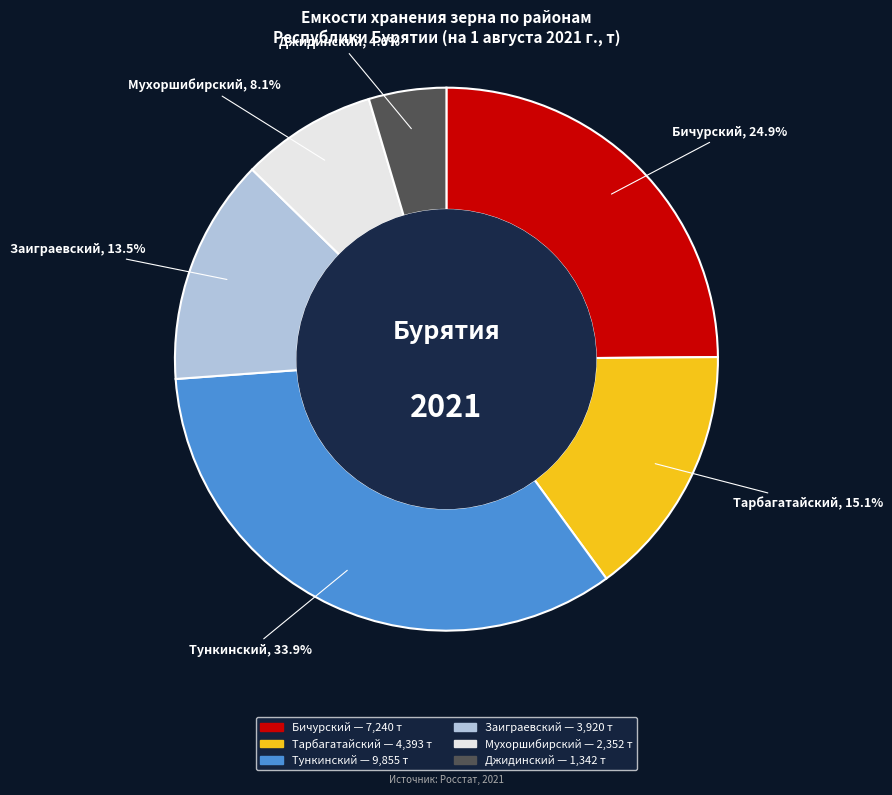

Do Мухоршибирский and Тарбагатайский together represent more than half of the pie?

No